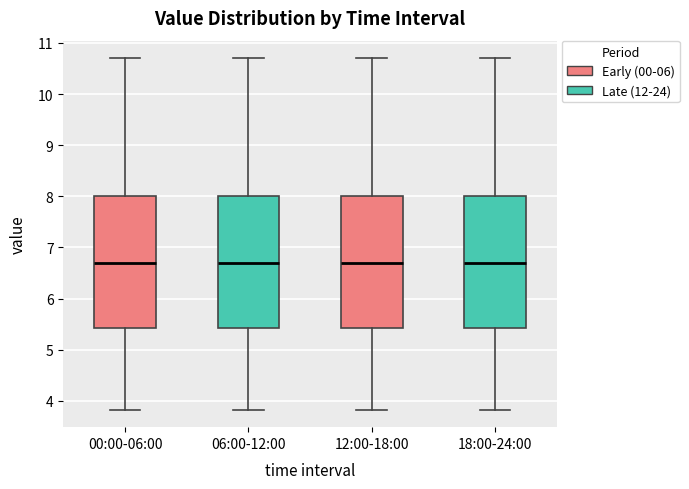

Reading left to right, transcribe this box plot: for each box, give where its median line is, the range the box spans, and where its two whiskers end, as read against the y-axis. The values are not printed on the chart, so give them approximately, as read against the axis.

00:00-06:00: median 6.7, box 5.4 to 8.0, whiskers 3.8 to 10.7
06:00-12:00: median 6.7, box 5.4 to 8.0, whiskers 3.8 to 10.7
12:00-18:00: median 6.7, box 5.4 to 8.0, whiskers 3.8 to 10.7
18:00-24:00: median 6.7, box 5.4 to 8.0, whiskers 3.8 to 10.7